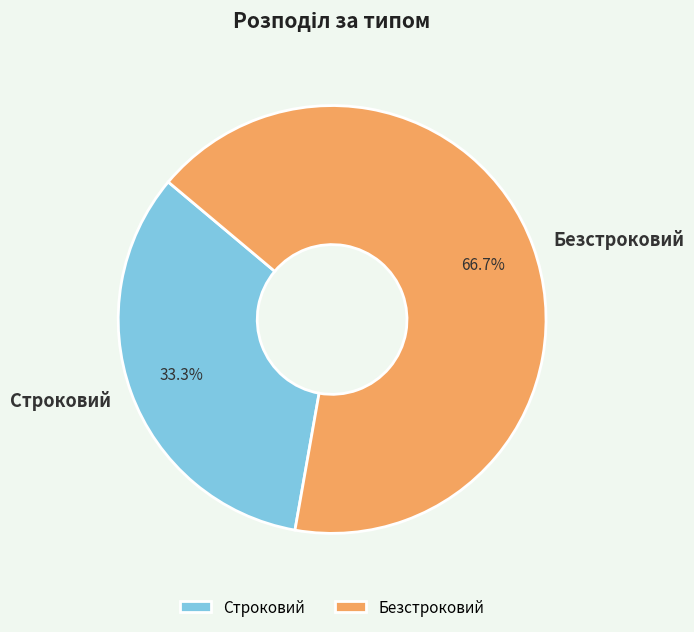

Count the number of slices in the pie.

2